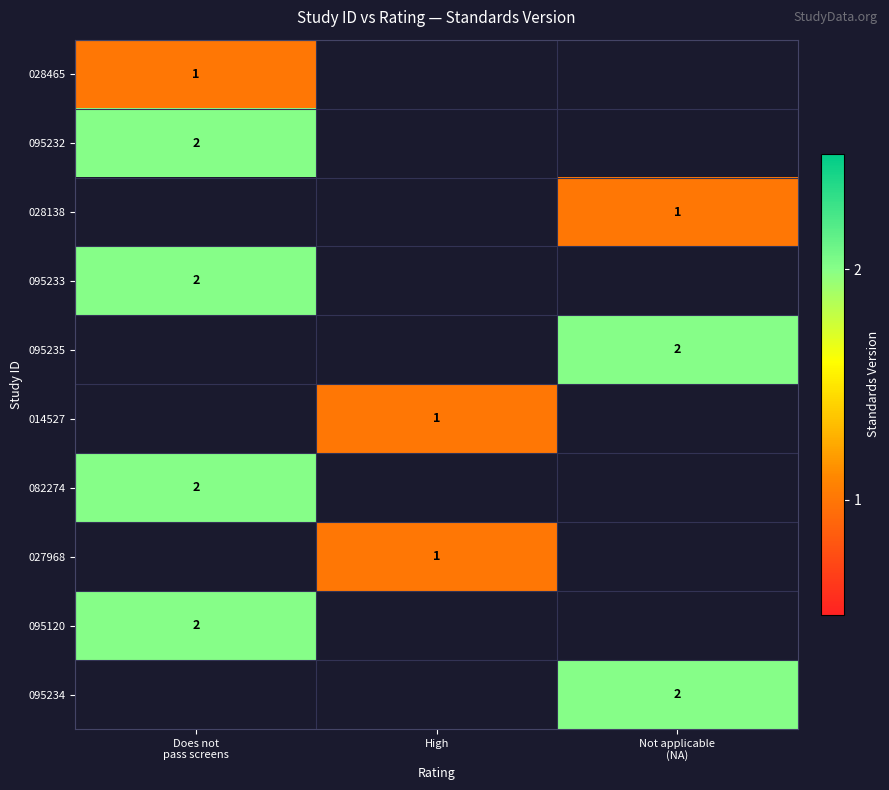

What is the minimum value shown in the chart?

1.0